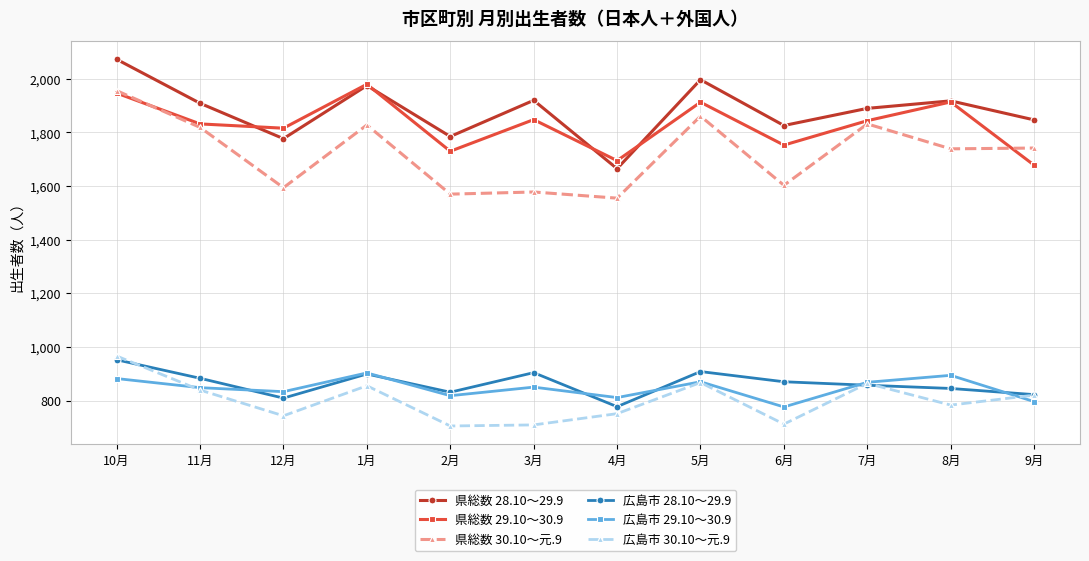

In 広島市 30.10～元.9, how many points are lower than both neighbors (excluding endpoints)?

4